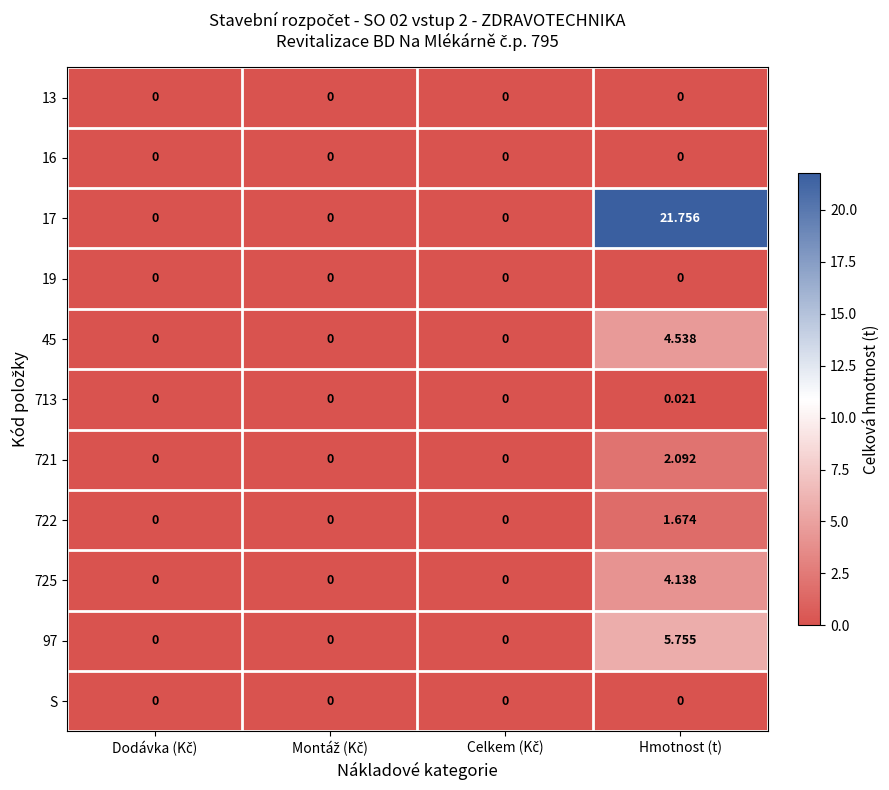

At which category does the chart reach its peak across all series?

Hmotnost (t)